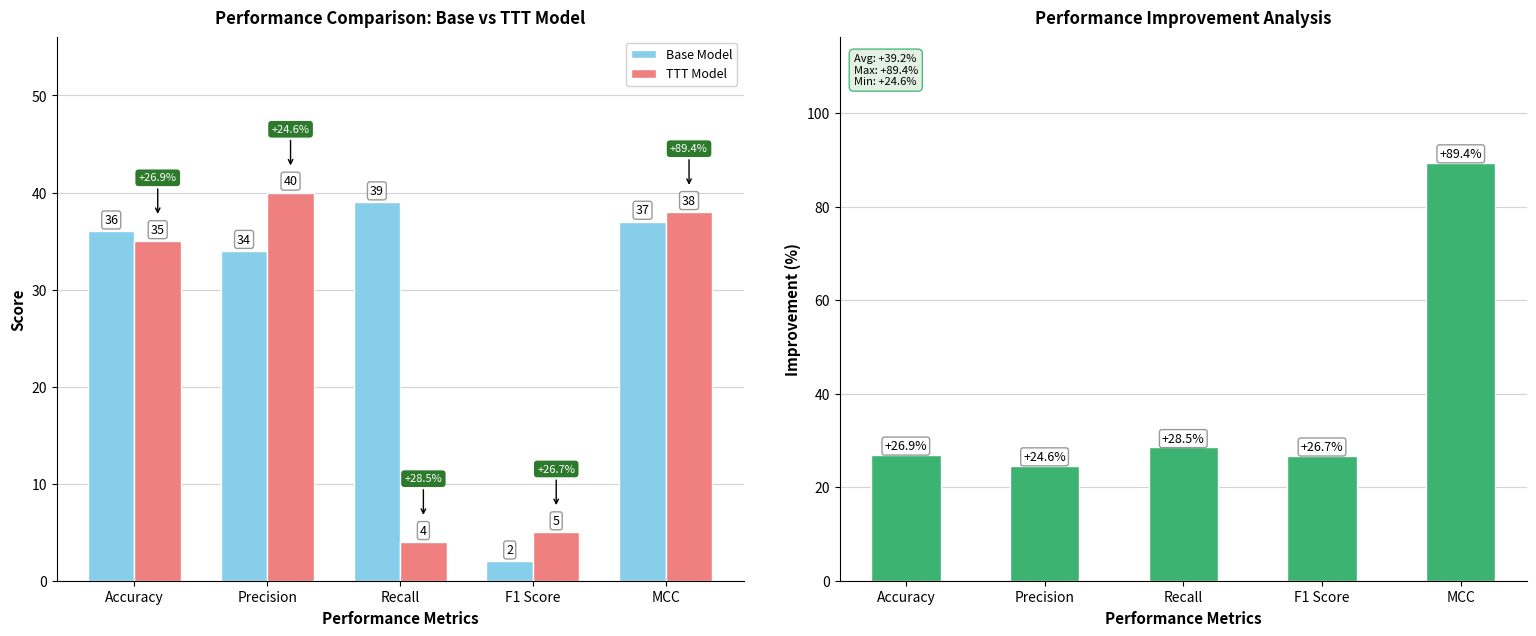

Rank the series at Recall from highest to lowest value.

Base Model, Improvement (%), TTT Model